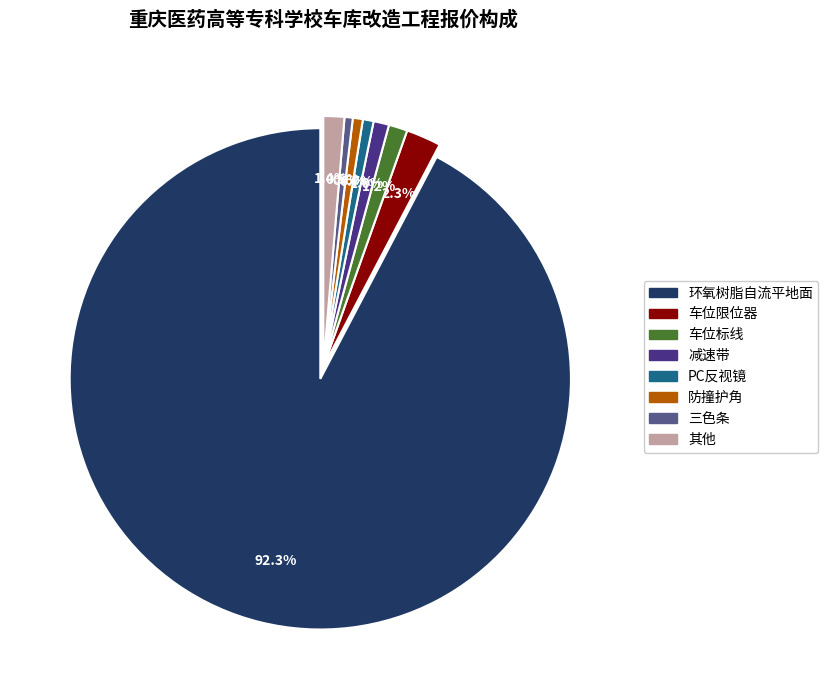

Does any single category account for the majority?

Yes